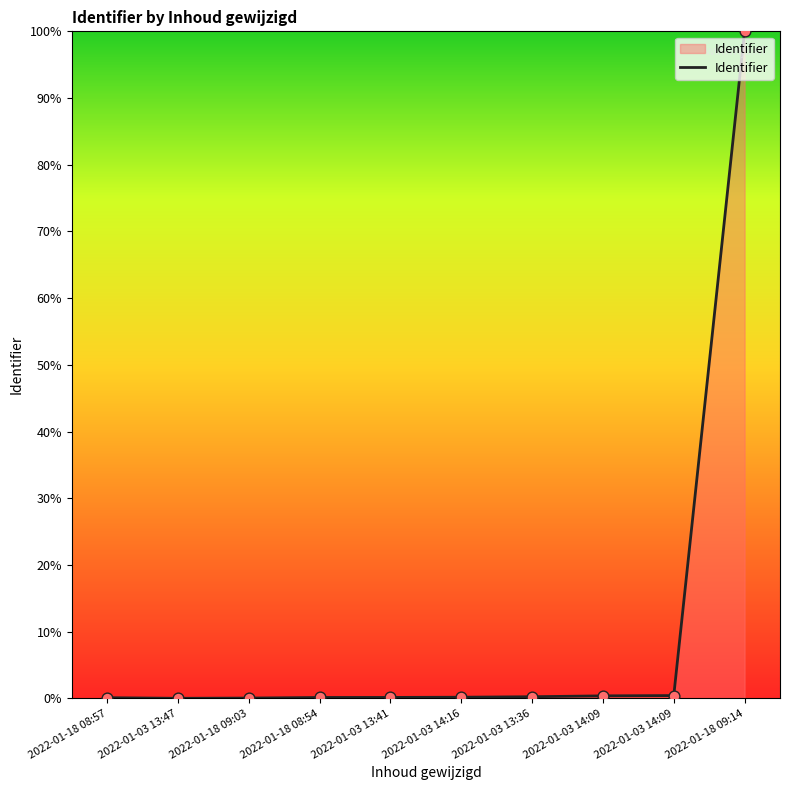

Between 2022-01-03 13:36 and 2022-01-03 14:09, which is larger?

2022-01-03 14:09